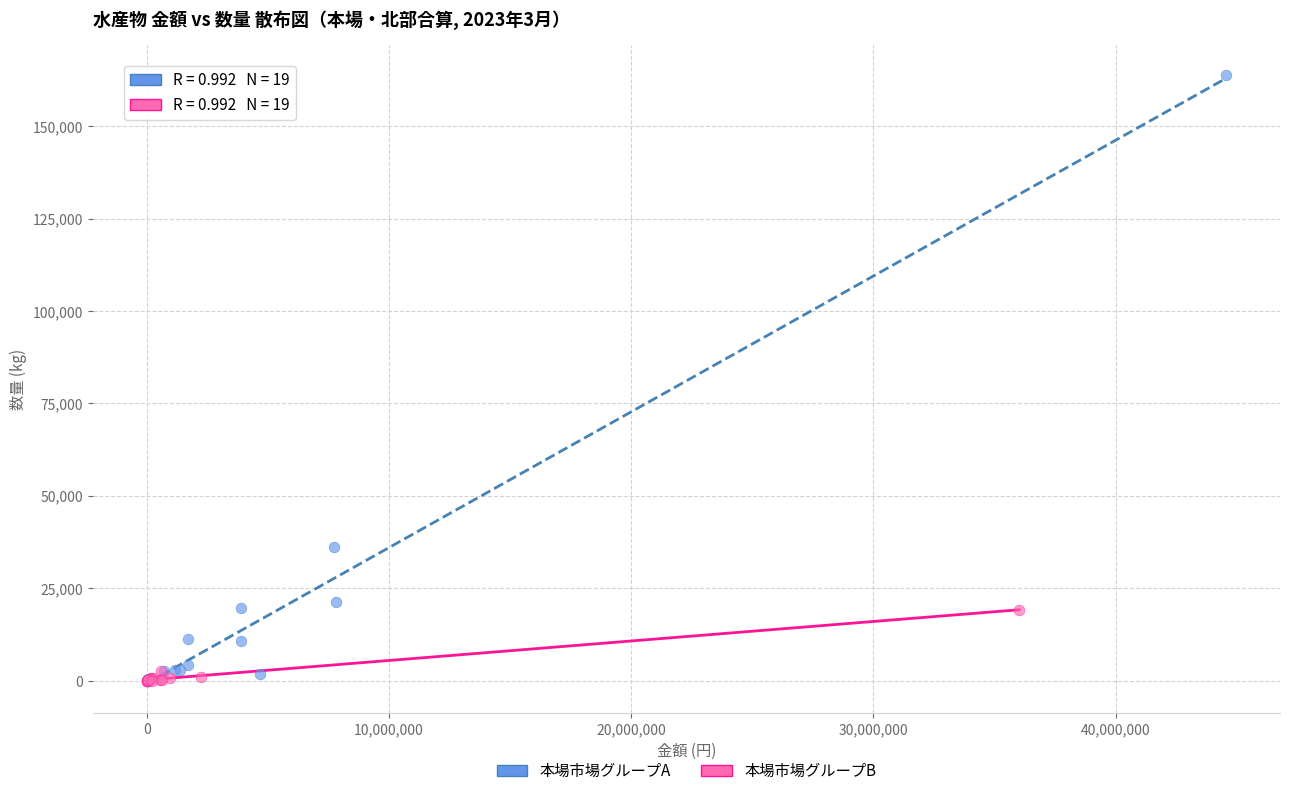

Which series reaches the maximum Y coordinate?

本場市場グループA